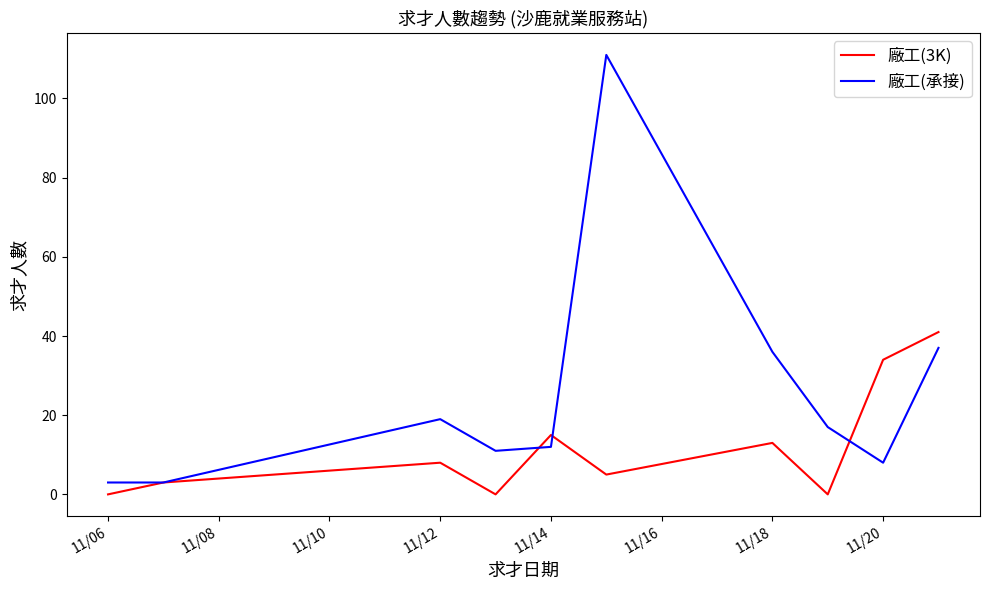

List the series in order of their overall mean, lowest first.

廠工(3K), 廠工(承接)